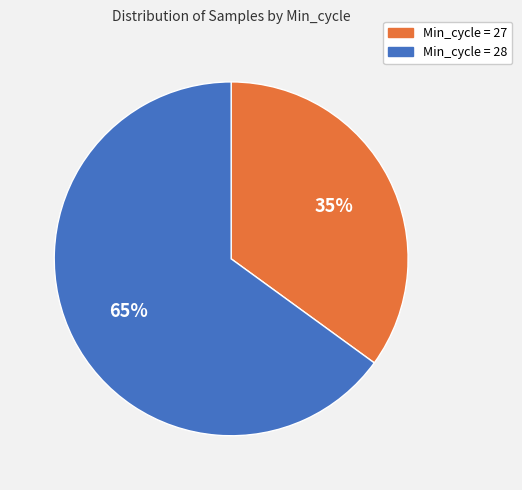

Does any single category account for the majority?

Yes